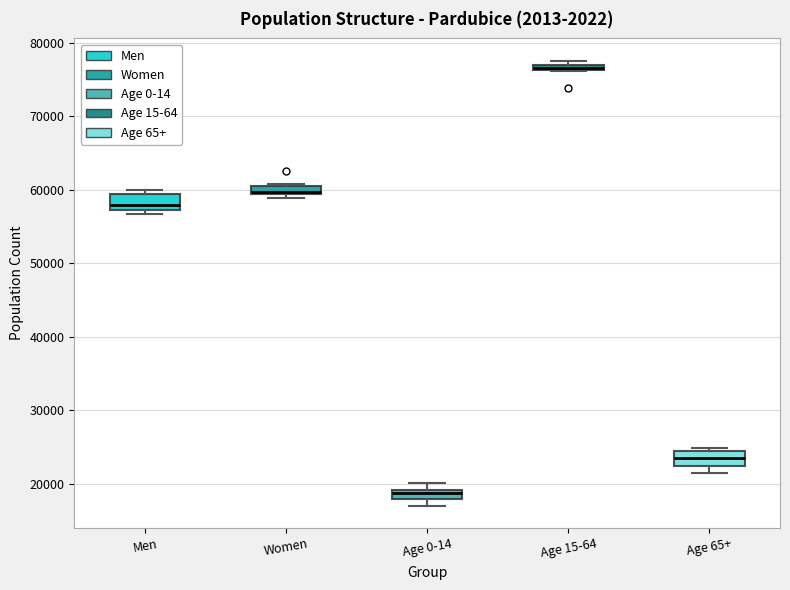

Which box's median line is the lowest?

Age 0-14